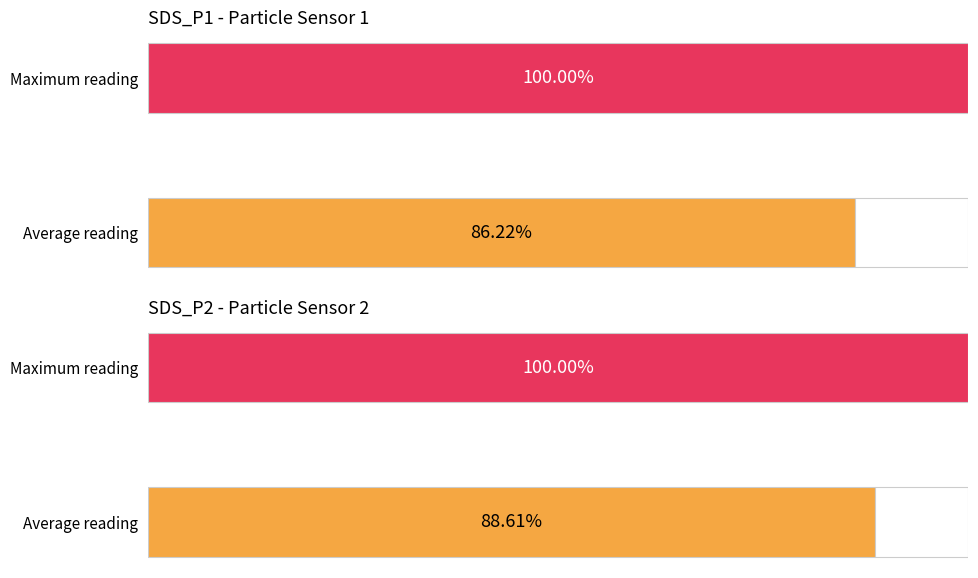

What are all the series names shown in the legend?

SDS_P1, SDS_P2